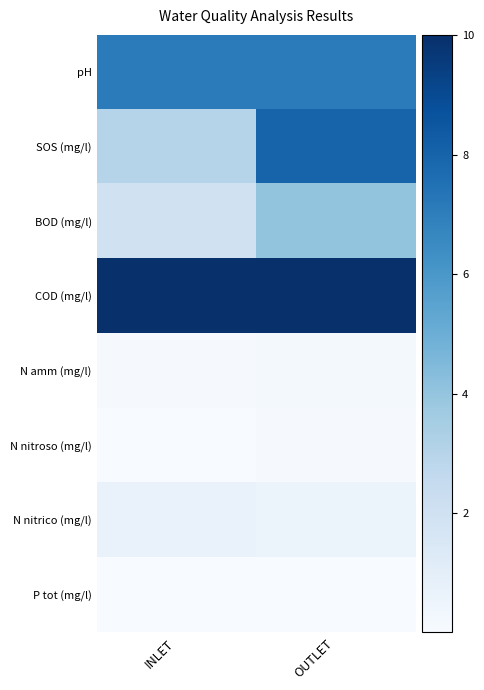

At INLET, list the series in order from largest to smallest.

COD (mg/l), pH, SOS (mg/l), BOD (mg/l), N nitrico (mg/l), N amm (mg/l), N nitroso (mg/l), P tot (mg/l)